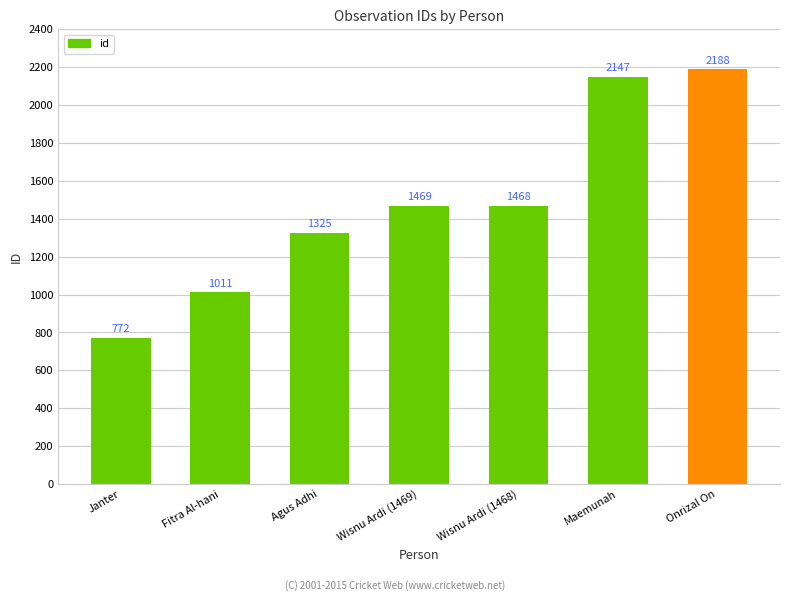

Is it true that the value at Onrizal On is 3689?

False